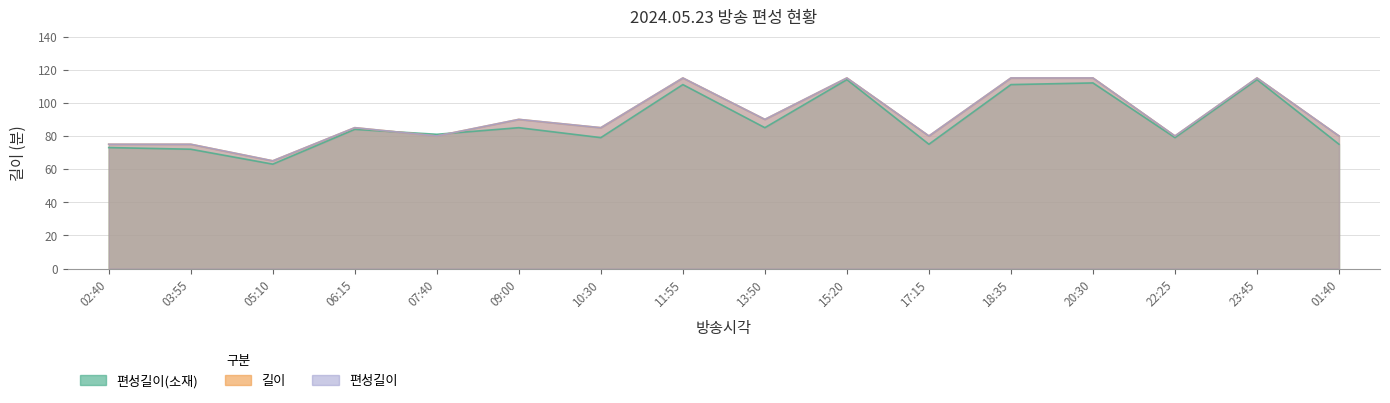

What is the sum of the 편성길이(소재) values at 15:20 and 07:40?

195